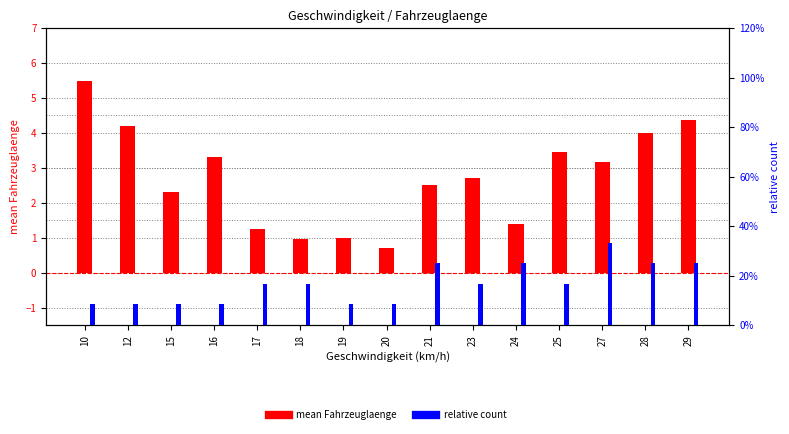

What is the difference between the highest and lowest values at 20?

0.6